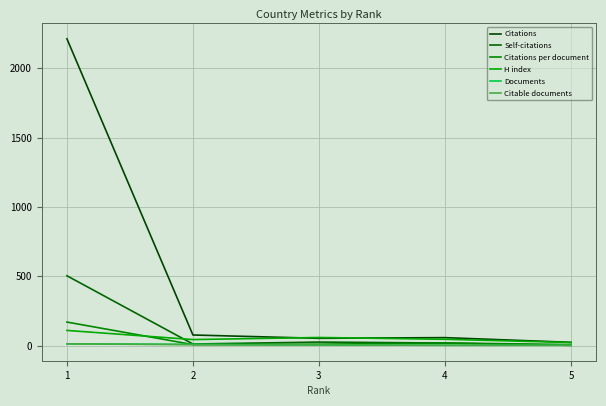

What is the value of the H index point at the 1st from the left?

110.0